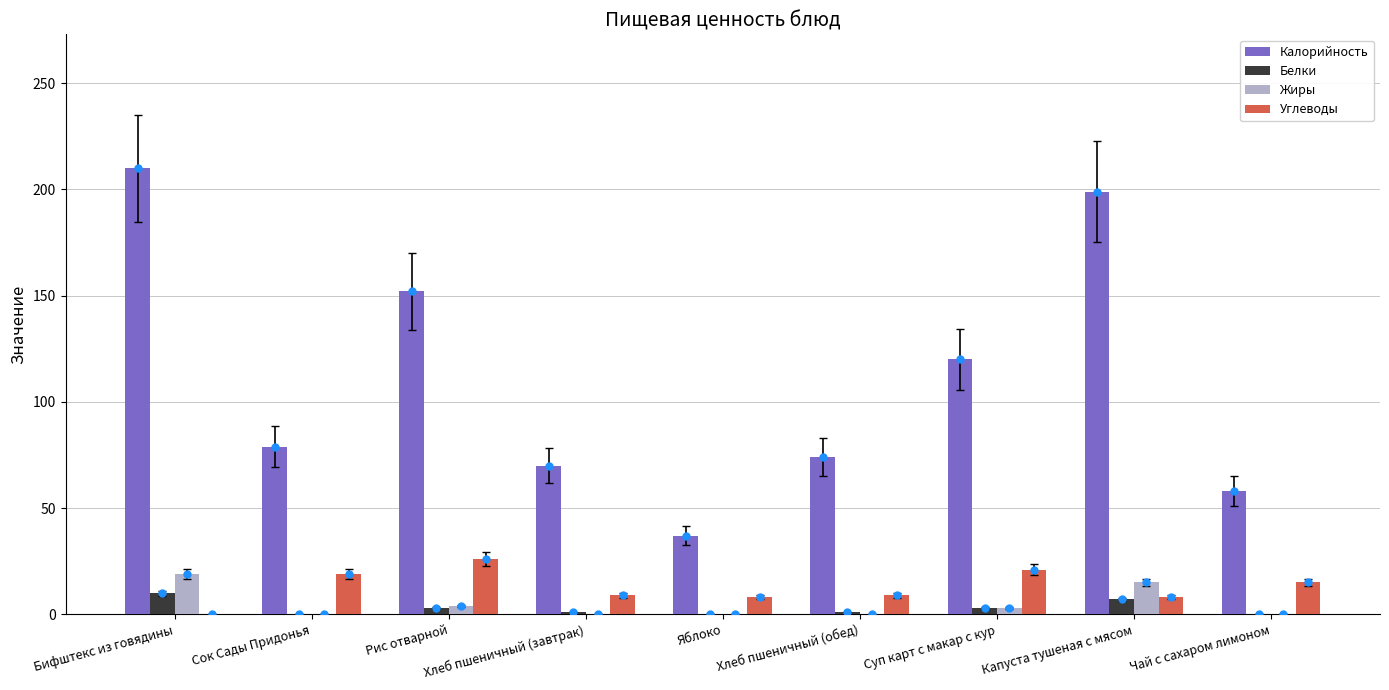

What is the total value across all series at Рис отварной?

185